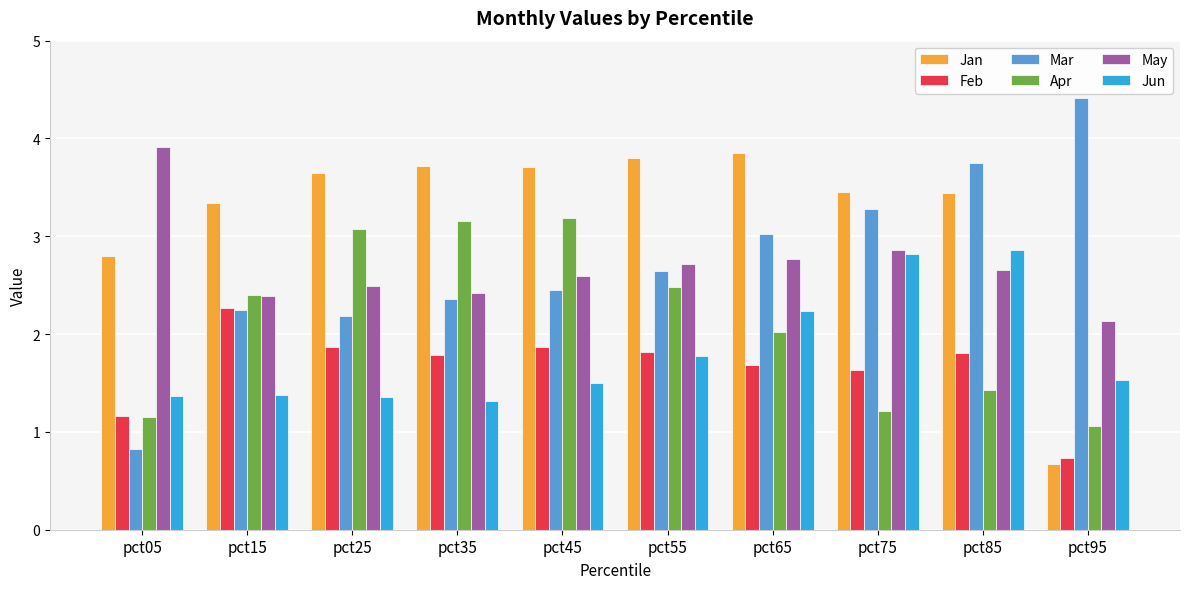

Reading left to right, transcribe all the data shown in this chart.

Jan: 2.8	3.3	3.6	3.7	3.7	3.8	3.8	3.4	3.4	0.7
Feb: 1.2	2.3	1.9	1.8	1.9	1.8	1.7	1.6	1.8	0.7
Mar: 0.8	2.2	2.2	2.4	2.5	2.6	3.0	3.3	3.8	4.4
Apr: 1.2	2.4	3.1	3.2	3.2	2.5	2.0	1.2	1.4	1.1
May: 3.9	2.4	2.5	2.4	2.6	2.7	2.8	2.9	2.7	2.1
Jun: 1.4	1.4	1.4	1.3	1.5	1.8	2.2	2.8	2.9	1.5